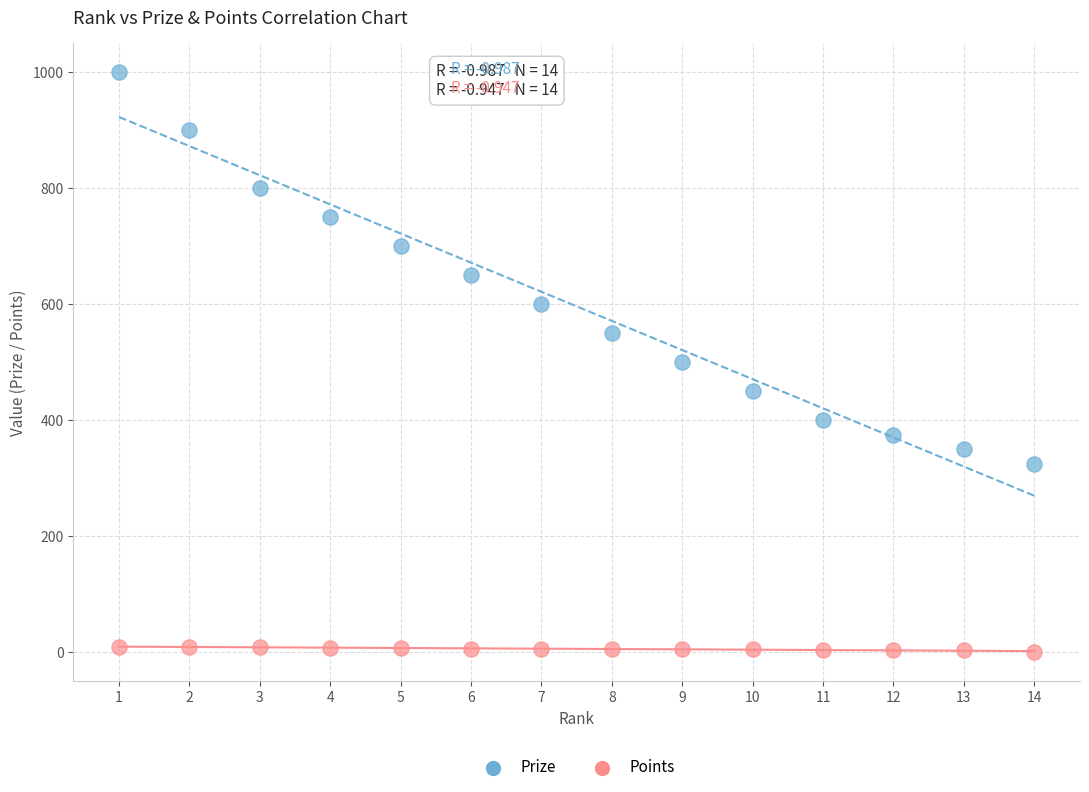

Across all data points, what is the range of Y values (max minus min)?

1000